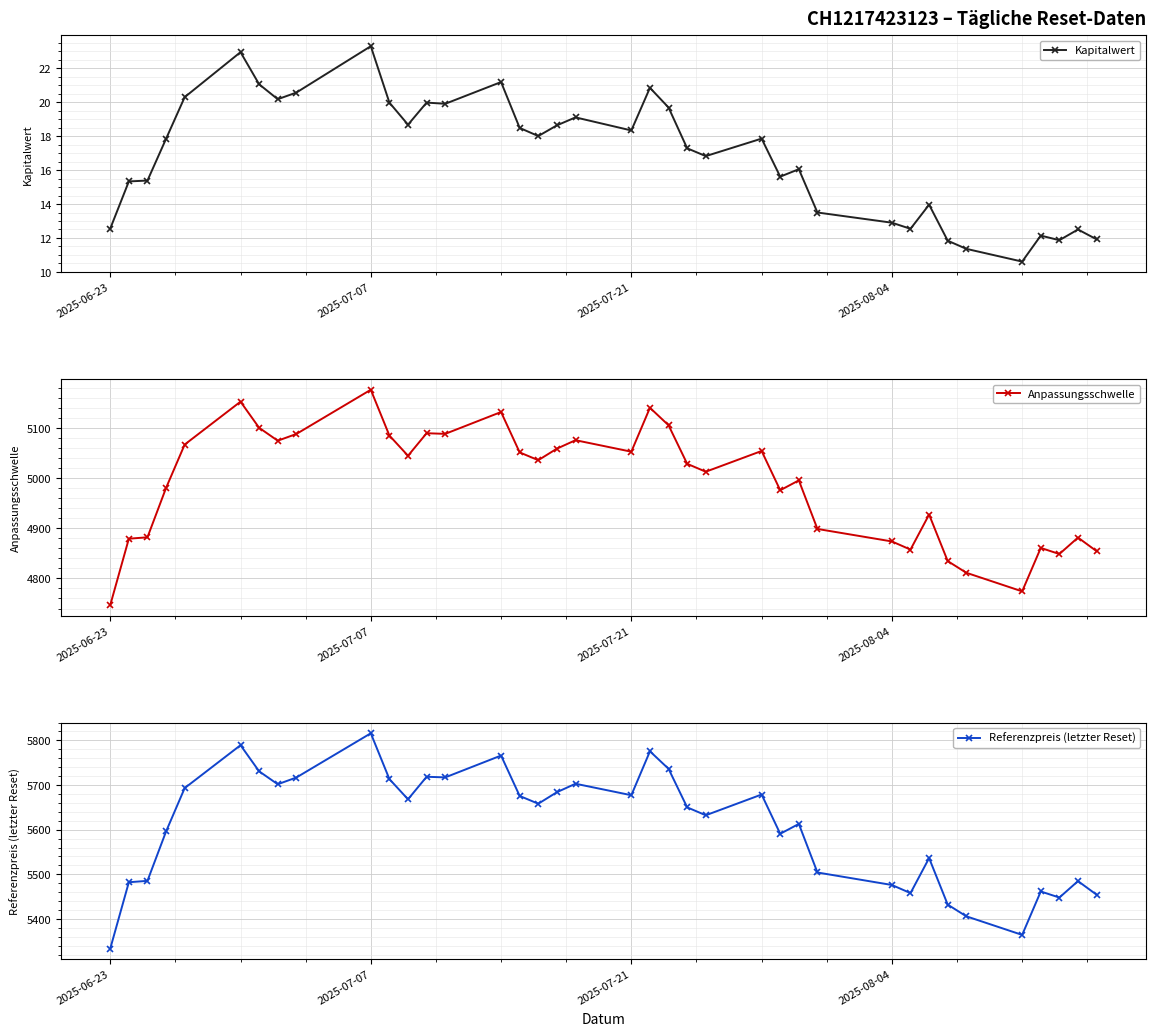

True or false: Referenzpreis (letzter Reset) and Kapitalwert cross at least once.

False